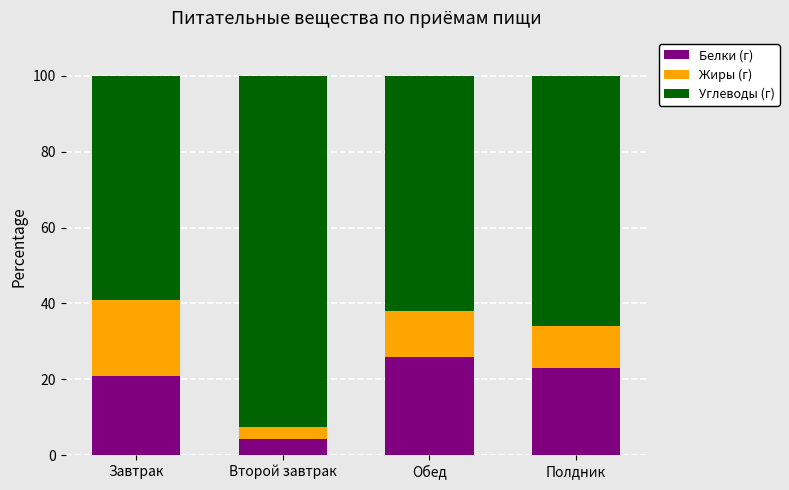

What is the sum of all Белки (г) values?

74.1